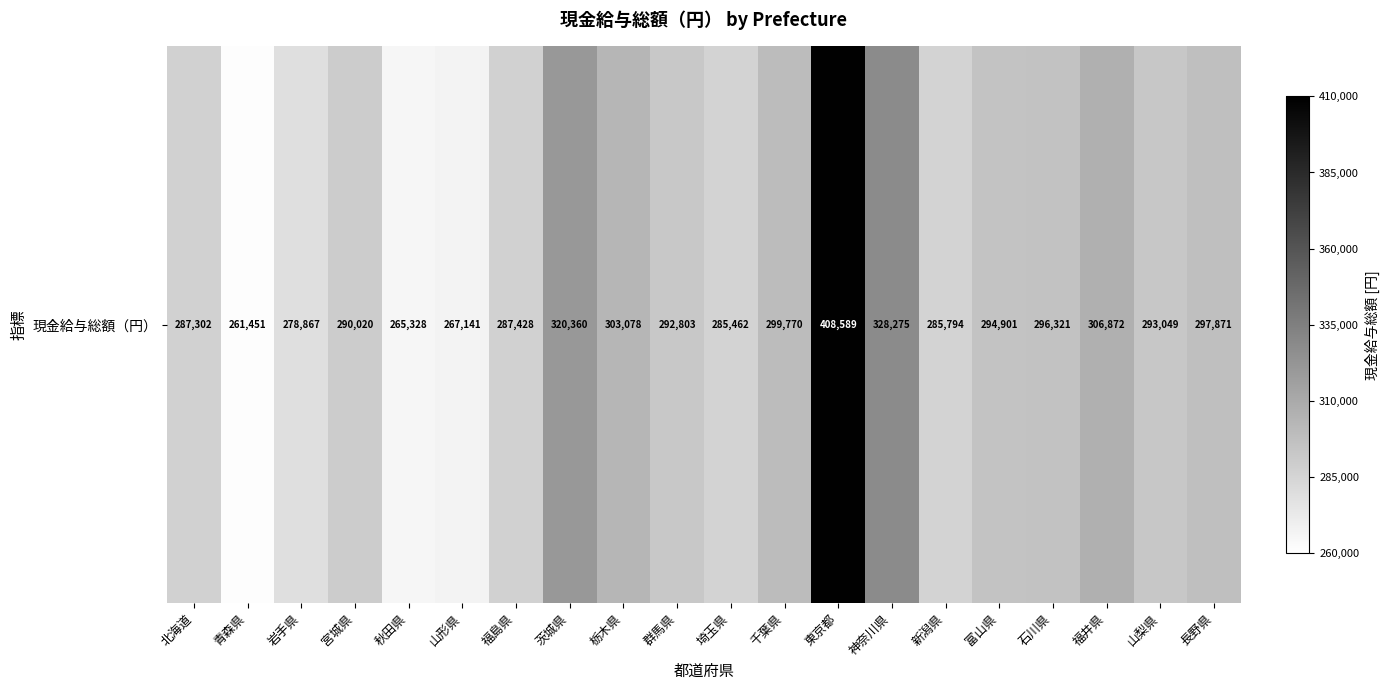

Reading right to left, what are all the values shown in this chart?

長野県=297871	山梨県=293049	福井県=306872	石川県=296321	富山県=294901	新潟県=285794	神奈川県=328275	東京都=408589	千葉県=299770	埼玉県=285462	群馬県=292803	栃木県=303078	茨城県=320360	福島県=287428	山形県=267141	秋田県=265328	宮城県=290020	岩手県=278867	青森県=261451	北海道=287302